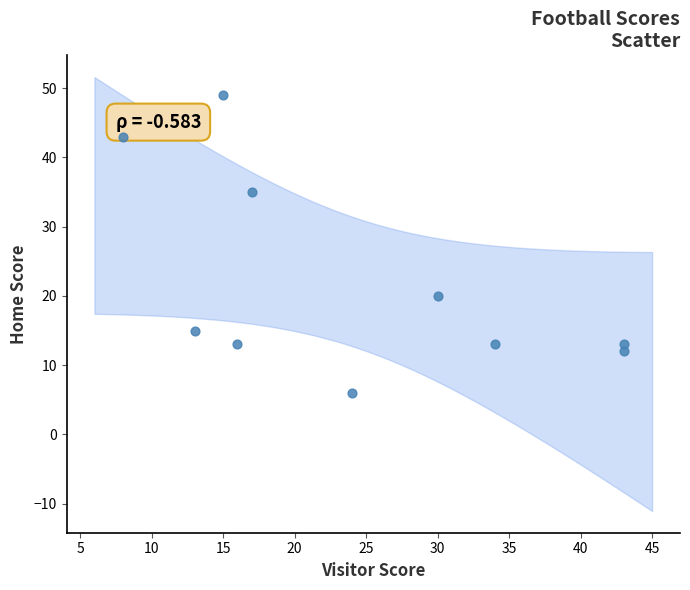

What is the average X value?

24